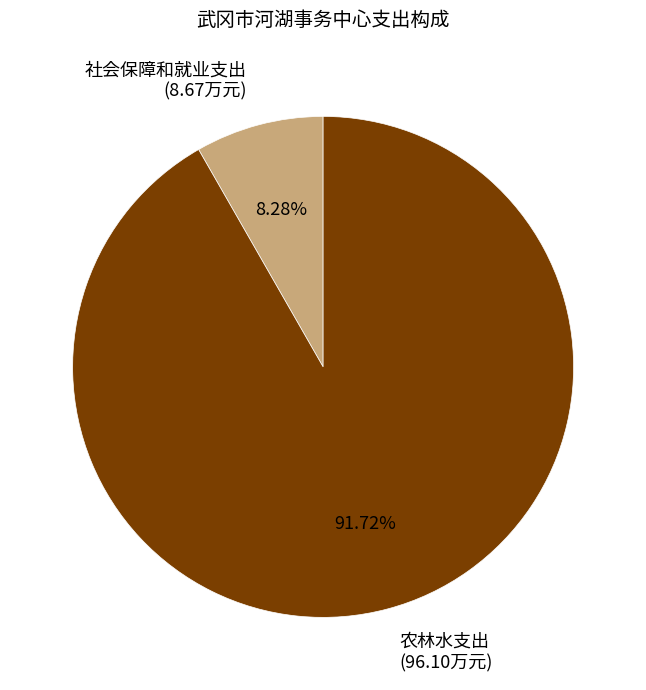

What percentage is the 农林水支出 slice, to the nearest percent?

92%